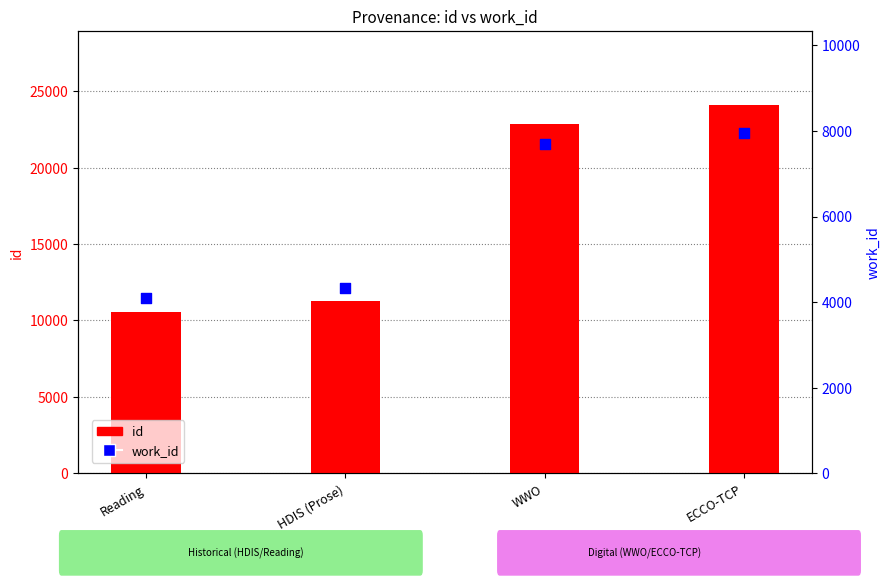

Which series has the largest Y range (max minus min)?

id